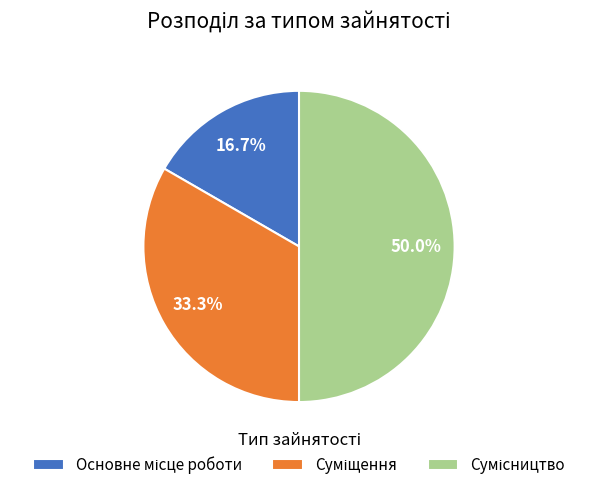

To the nearest percent, what is the difference between the Сумісництво and Основне місце роботи slice percentages?

33%